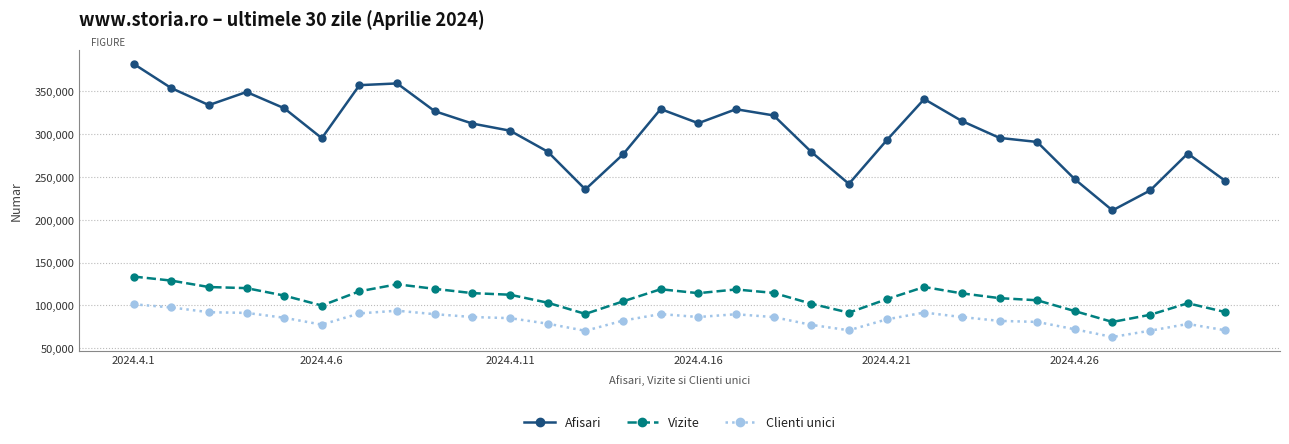

Does the chart display data point markers on the line(s)?

Yes